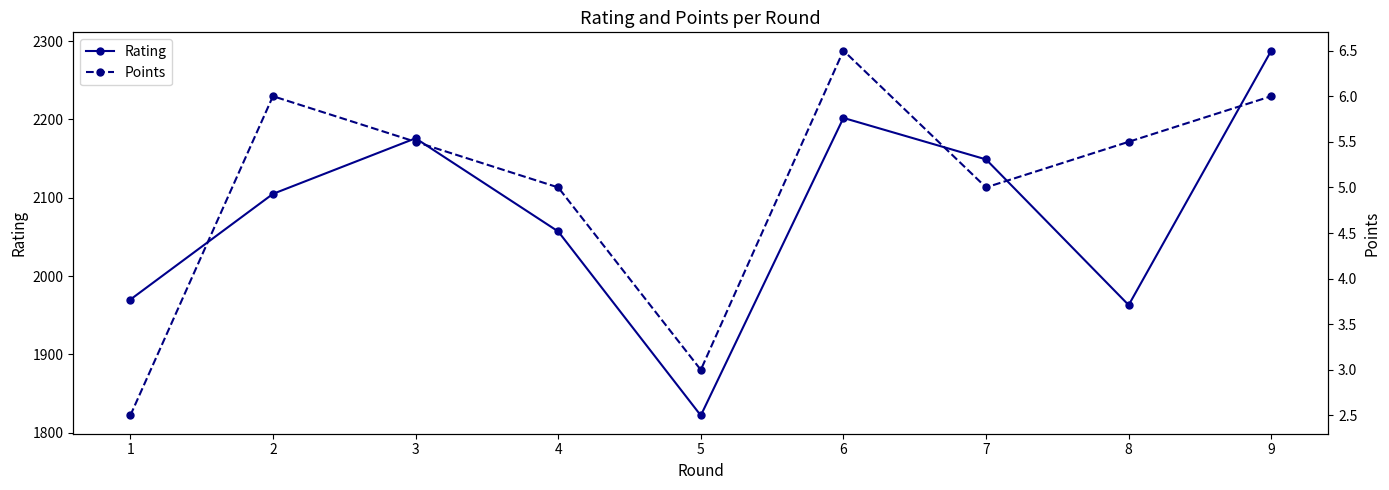

What are all the series names shown in the legend?

Rating, Points